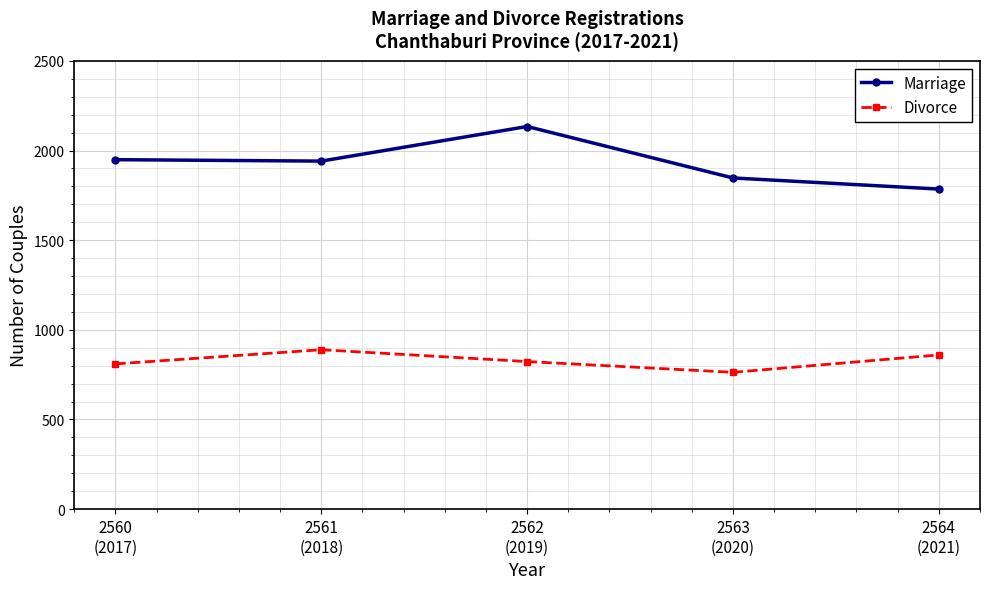

True or false: Marriage has a value of 410 at 2564
(2021).

False